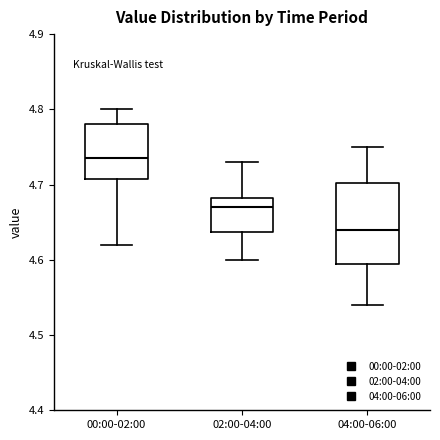

Which box is the tallest, from its lower edge to its upper edge?

04:00-06:00